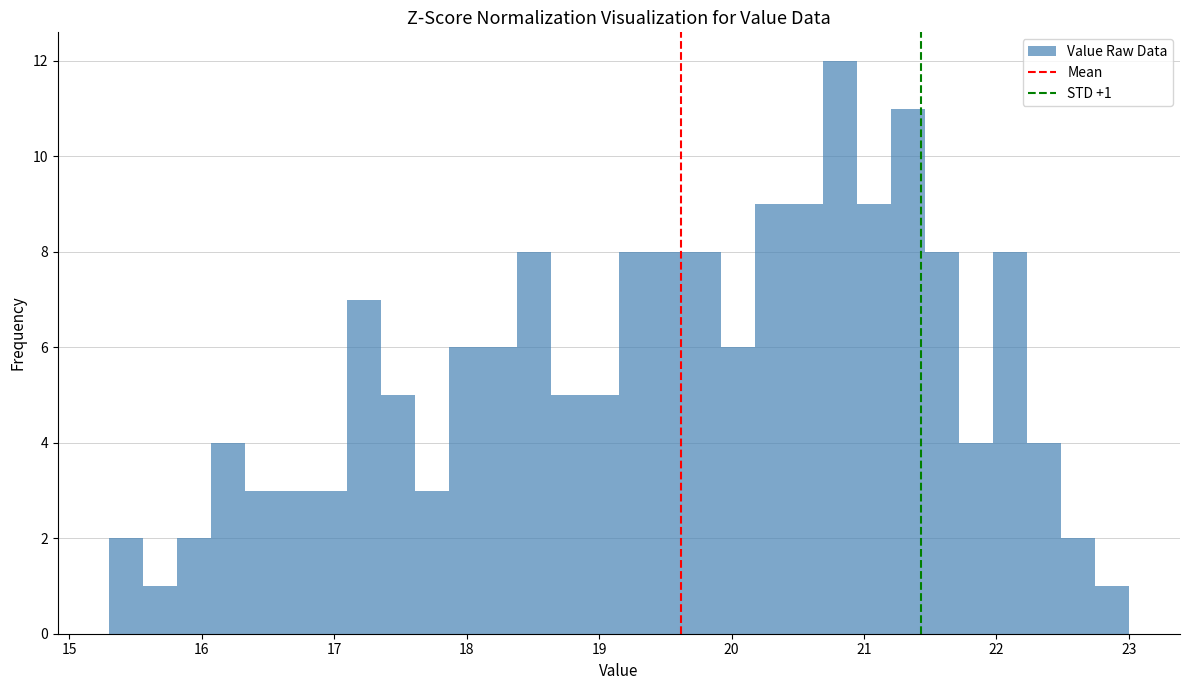

Read against the x-axis, roughly where is the centre of the tallest bar?

20.8